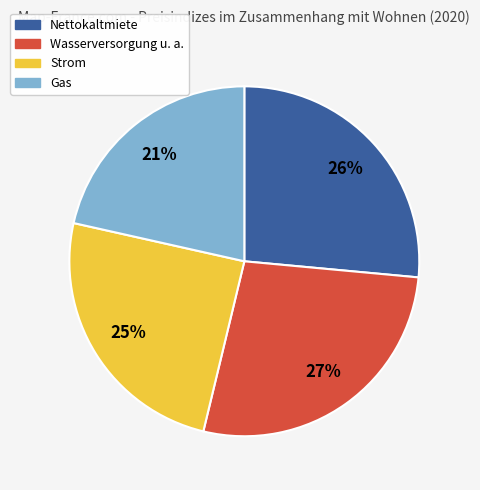

Count the number of slices in the pie.

4